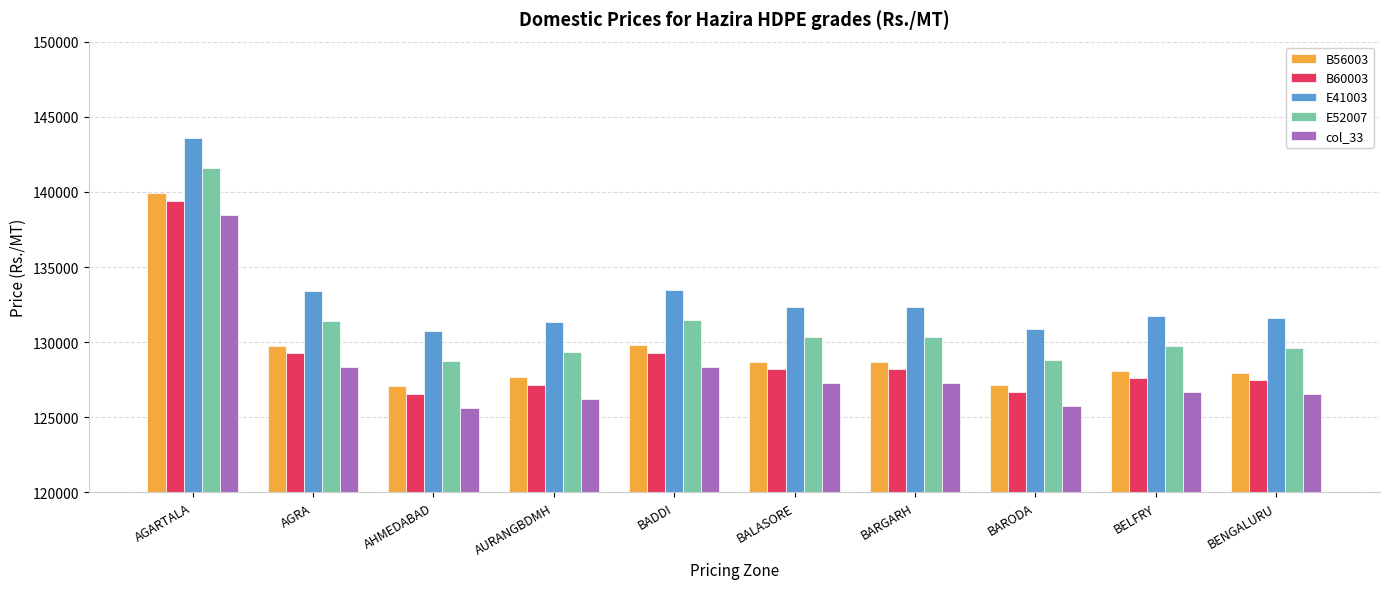

Which series has the largest total across all categories?

E41003